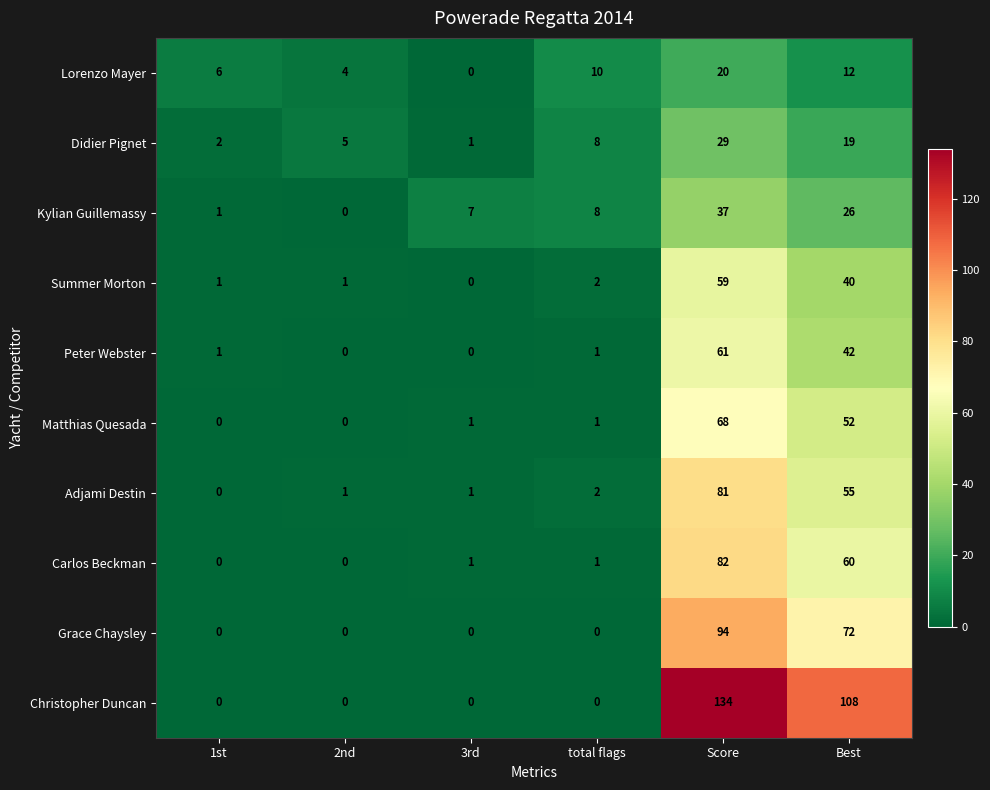

How many data points does each series have?

6